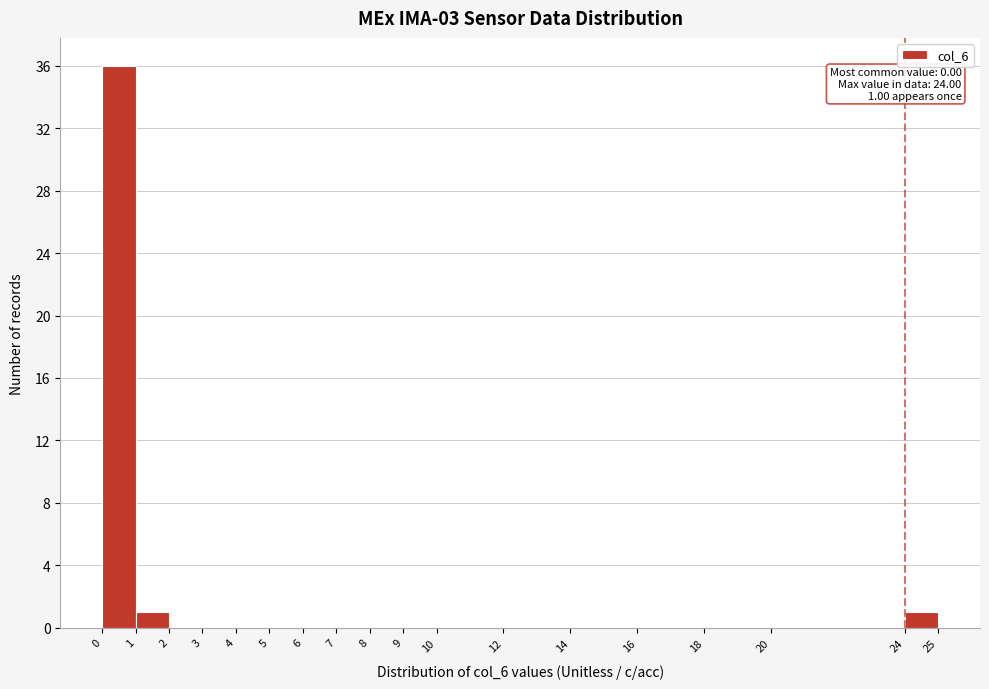

Which range on the x-axis has the tallest bar?

0 to 1